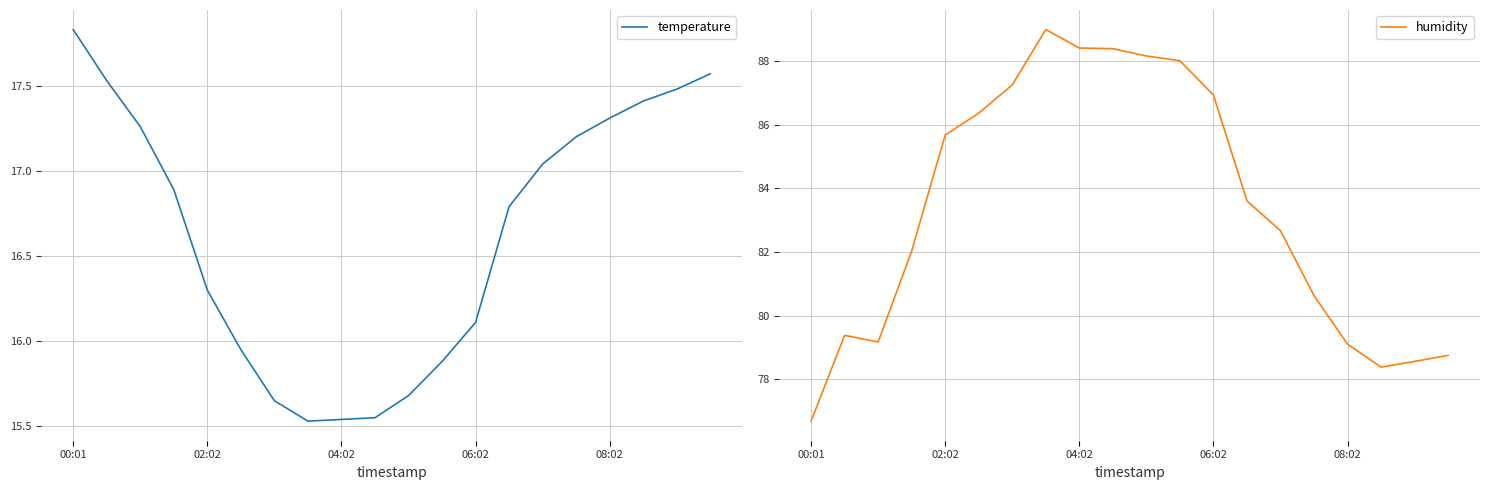

At which label does temperature first exceed 16?

00:01